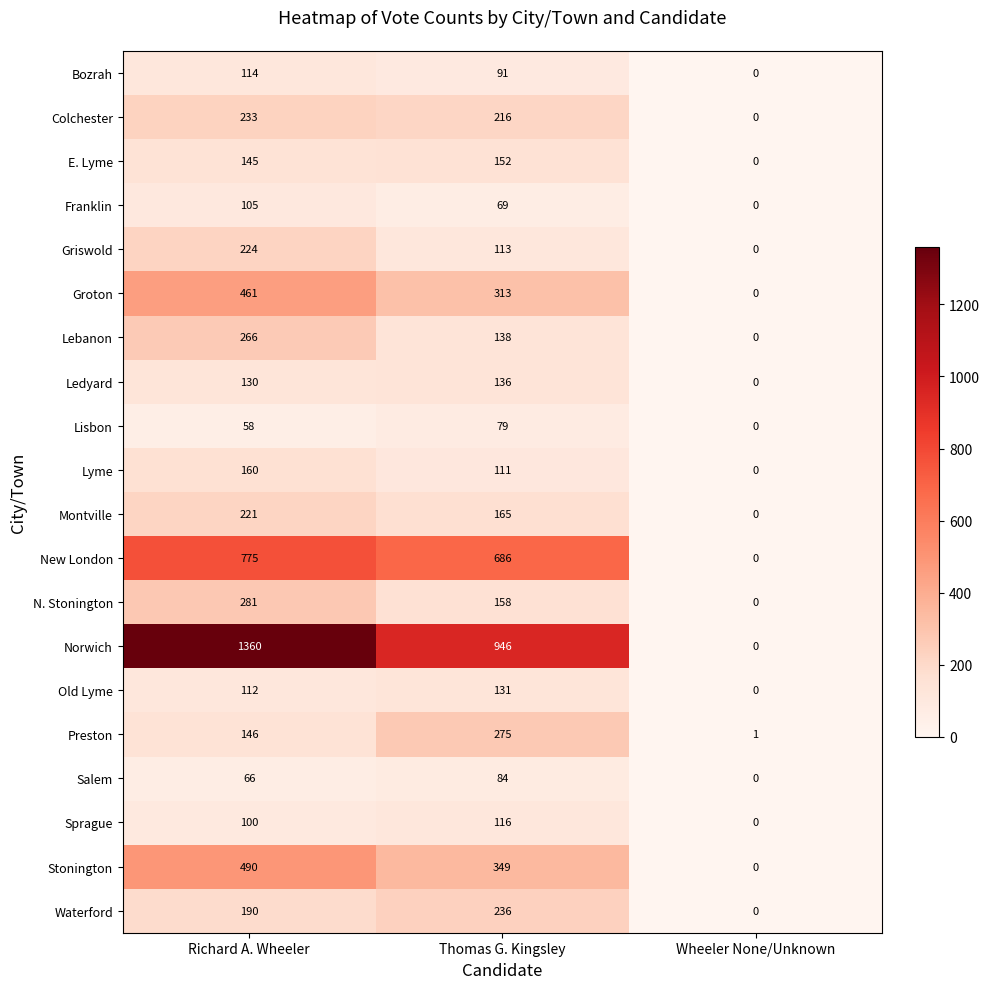

How many series are shown in this chart?

20